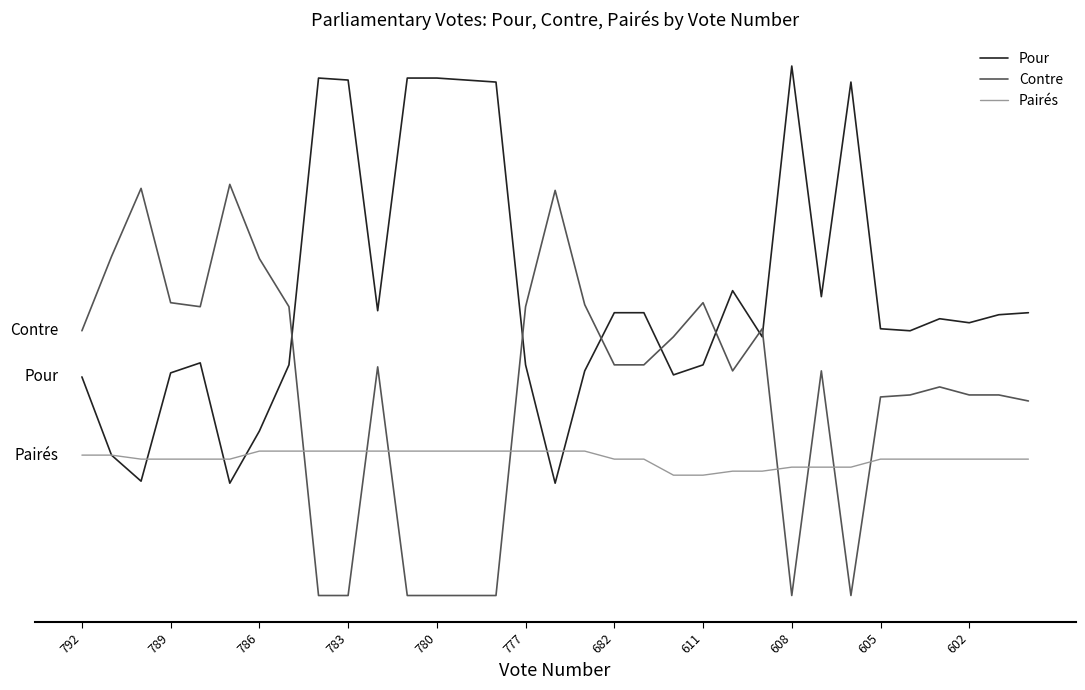

What are all the series names shown in the legend?

Pour, Contre, Pairés